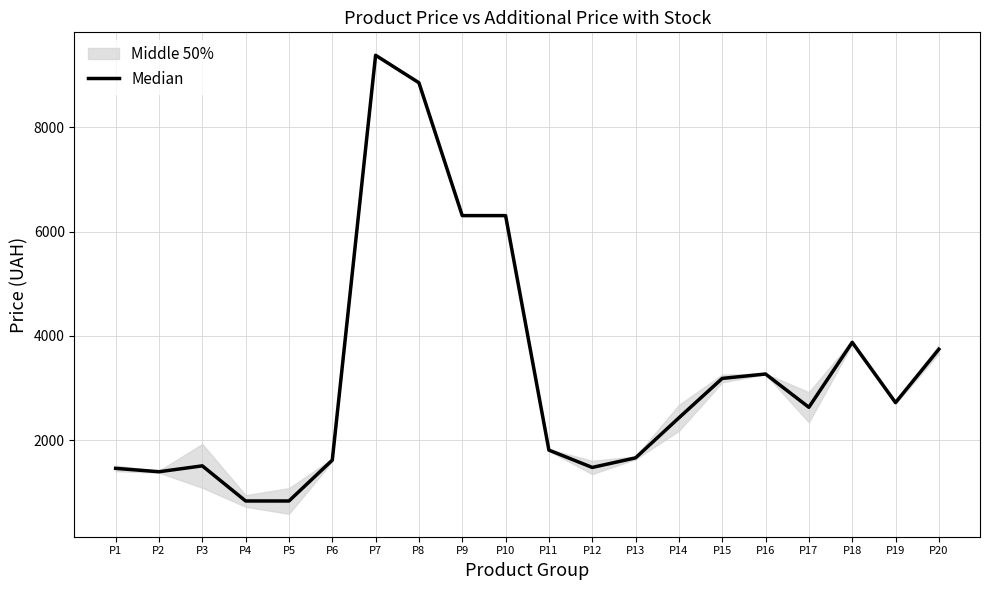

What is the difference between the maximum and second lowest values?

8548.2